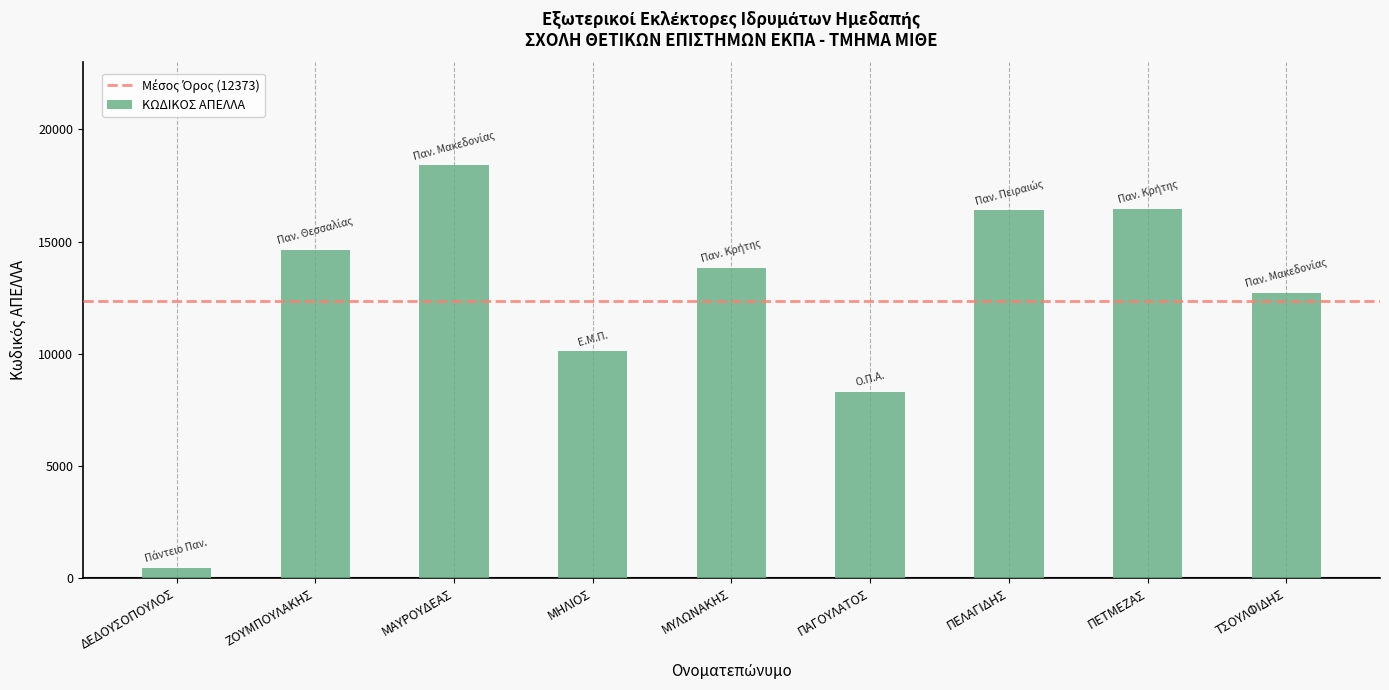

What position from the right is ΖΟΥΜΠΟΥΛΑΚΗΣ?

8